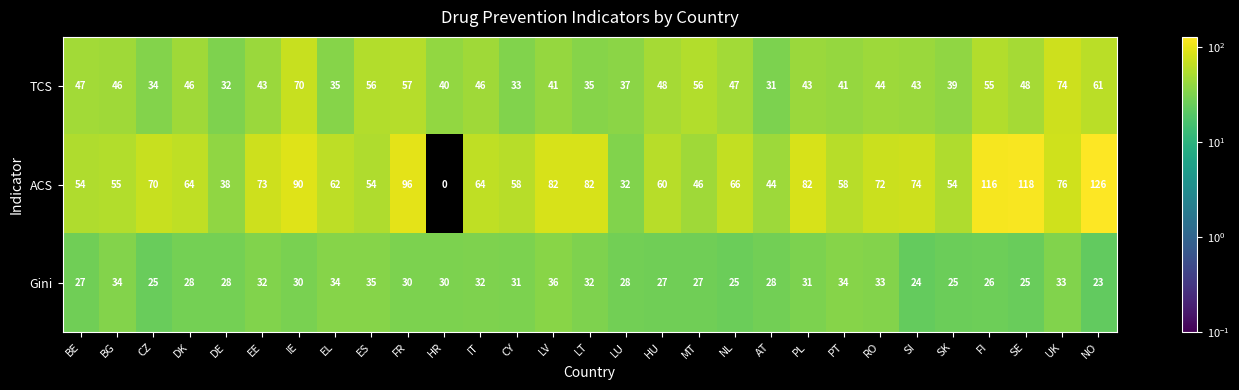

How many categories are shown in the chart?

29